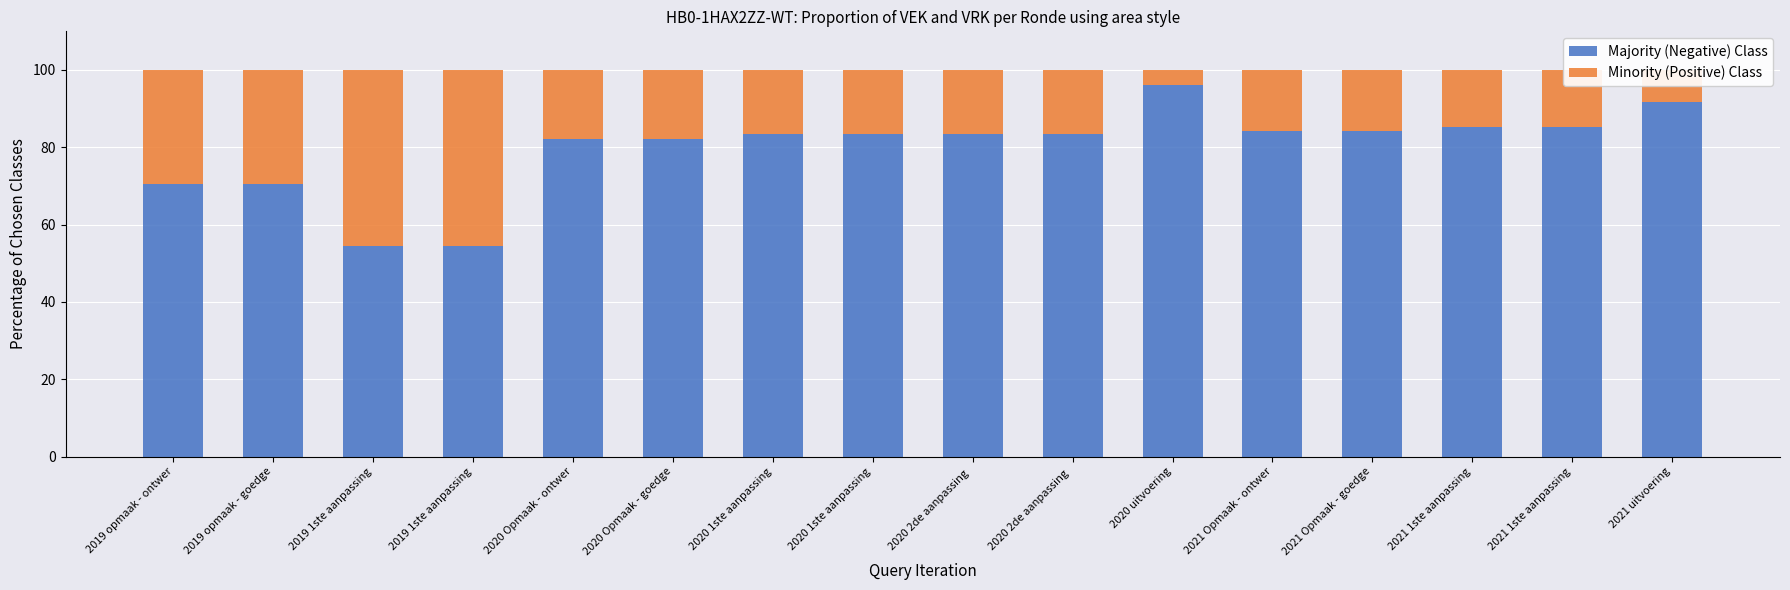

What are all the series names shown in the legend?

Majority (Negative) Class, Minority (Positive) Class